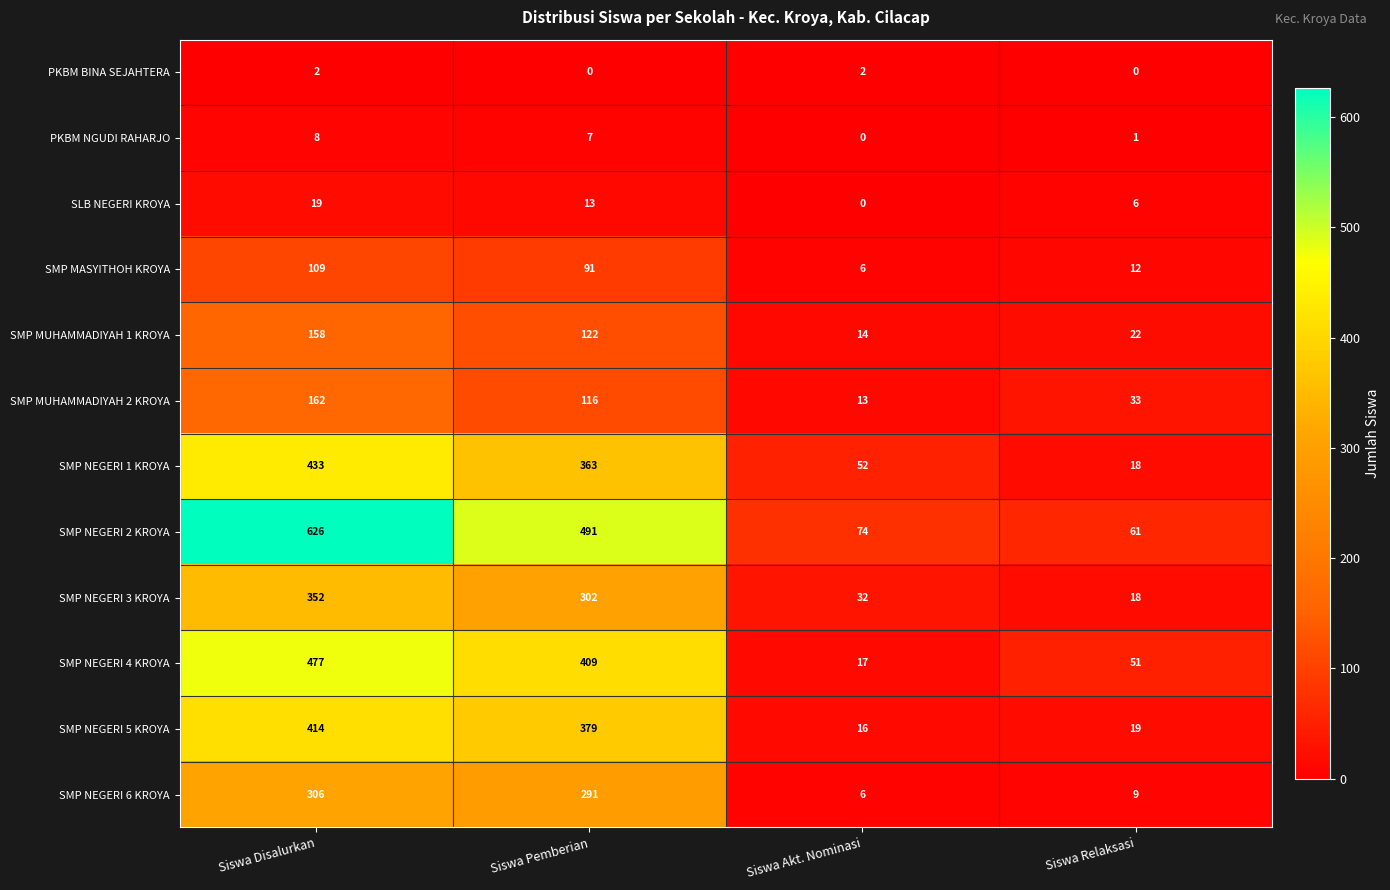

What is the difference between the maximum and minimum values in the SMP NEGERI 5 KROYA series?

398